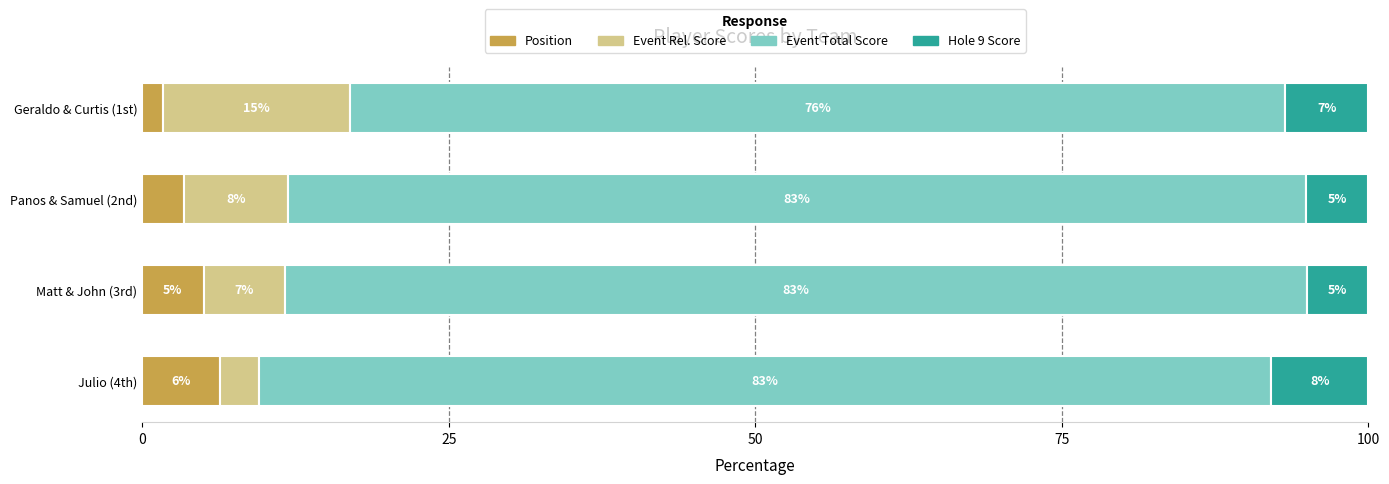

What is the lowest value of the Position series?

1.7